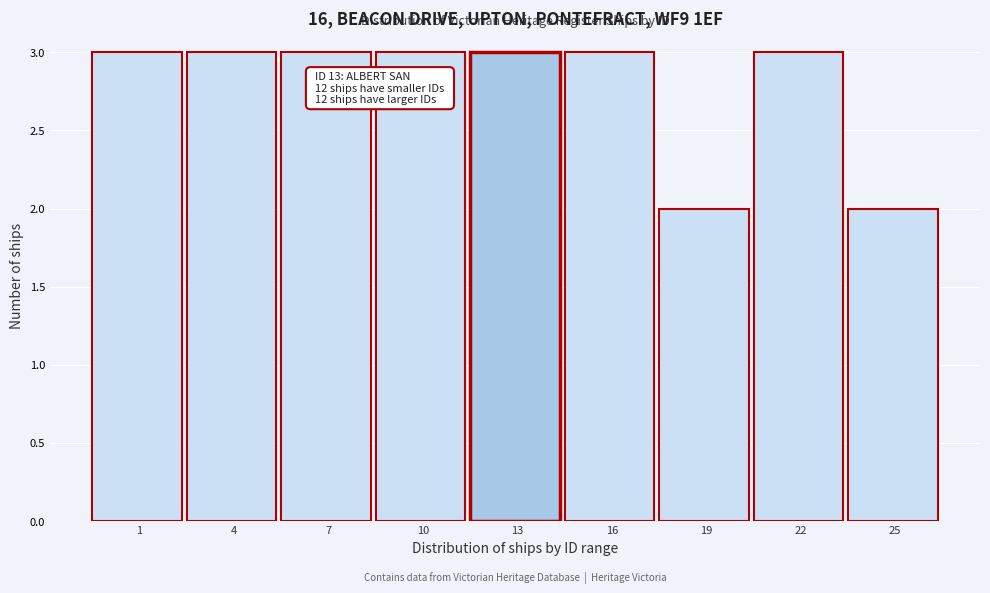

Reading left to right, list all the values displayed in this chart.

3	3	3	3	3	3	2	3	2